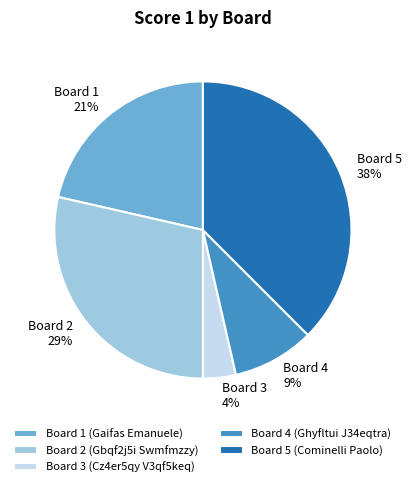

How many slices are in this pie chart?

5